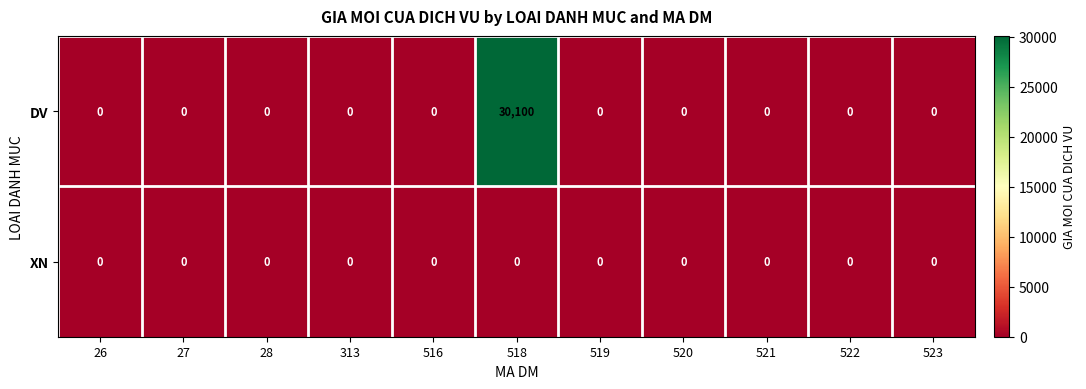

What is the average value of the DV series?

2736